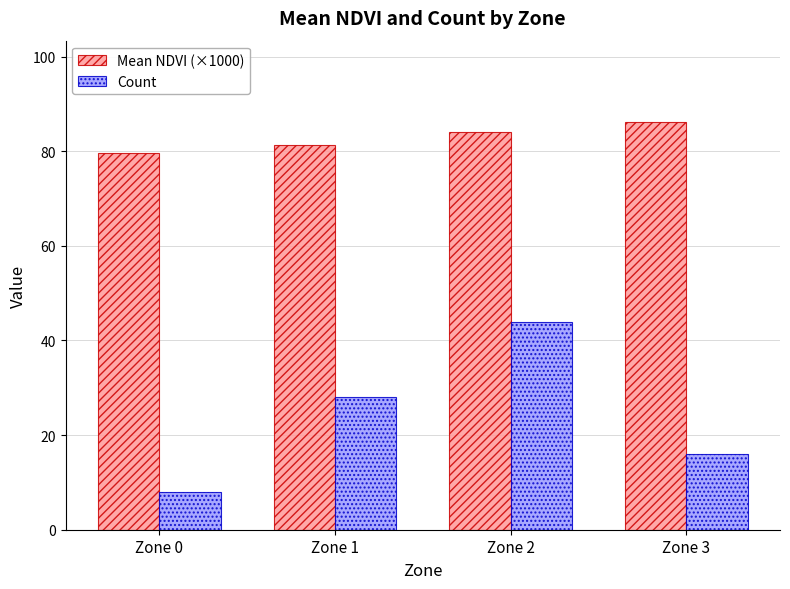

What are all the series names shown in the legend?

Mean NDVI (×1000), Count